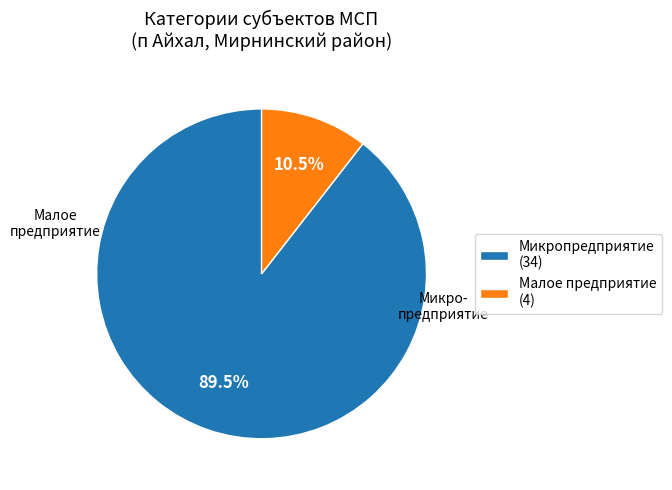

What percentage is NOT represented by Малое предприятие (4)?

89.5%